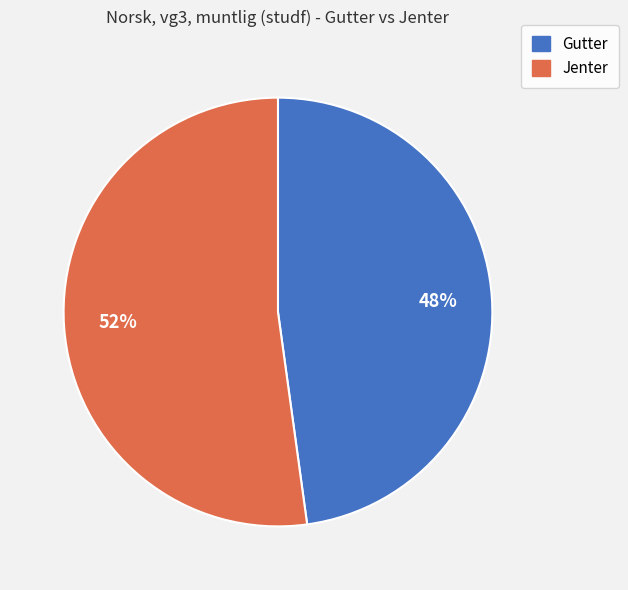

Is it true that Gutter is 56% of the pie?

False